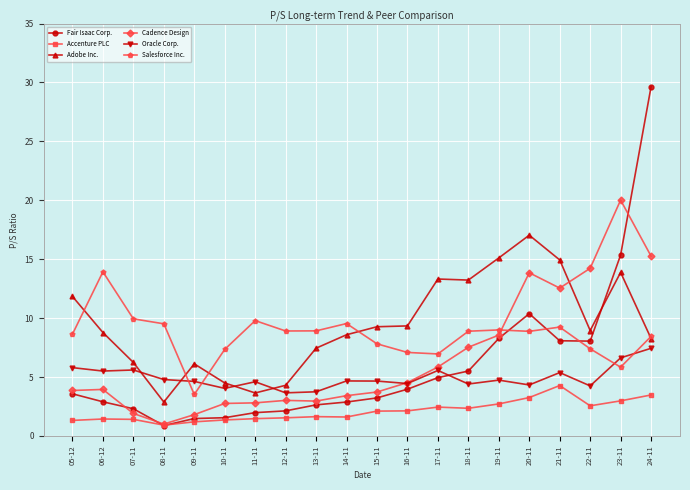

True or false: Accenture PLC and Adobe Inc. cross at least once.

False